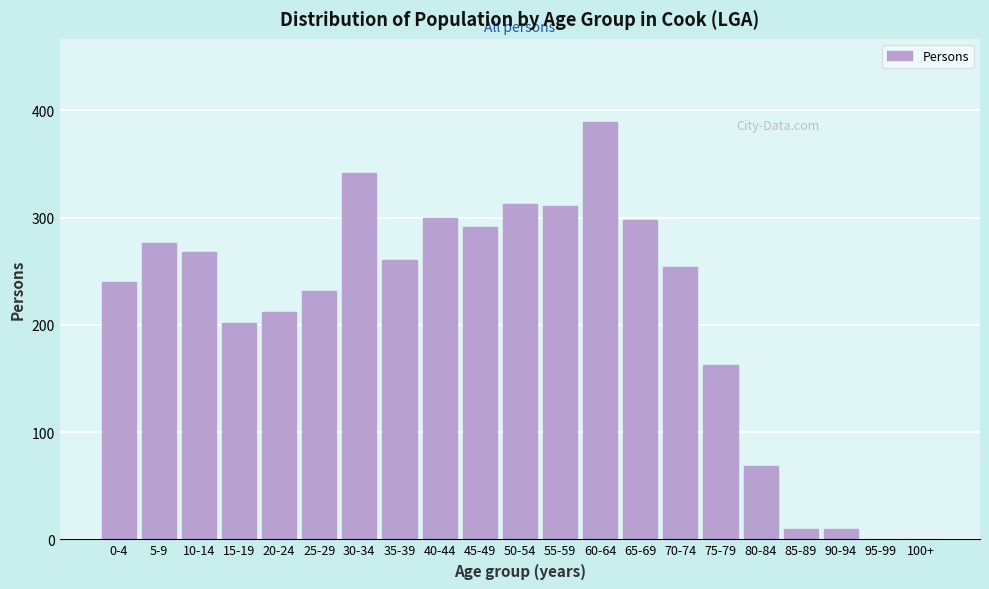

Reading left to right, list all the values displayed in this chart.

0-4=240	5-9=276	10-14=268	15-19=202	20-24=212	25-29=232	30-34=342	35-39=261	40-44=300	45-49=291	50-54=313	55-59=311	60-64=389	65-69=298	70-74=254	75-79=163	80-84=68	85-89=10	90-94=10	95-99=0	100+=0